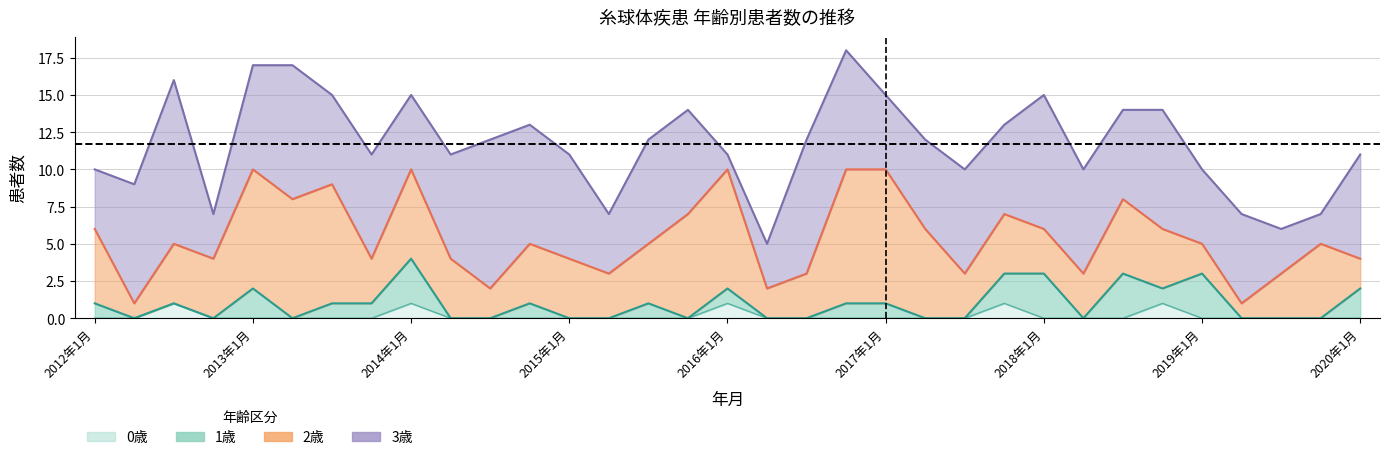

What is the difference between the second highest and second lowest values in the 0歳 series?

1